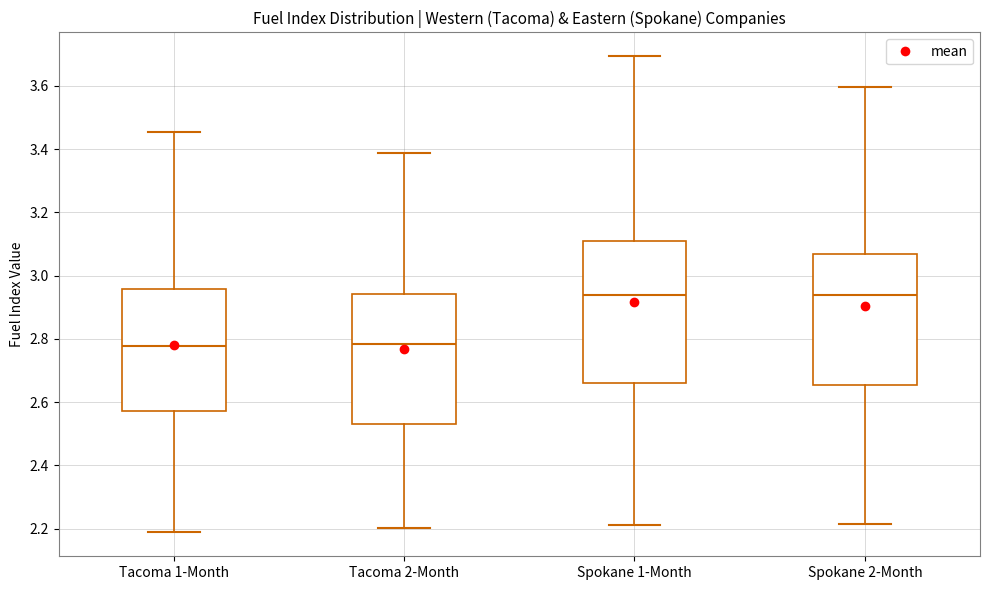

Where is the lower edge of the box for Spokane 1-Month on the y-axis? The values are not printed on the chart, so give them approximately, as read against the axis.

2.66